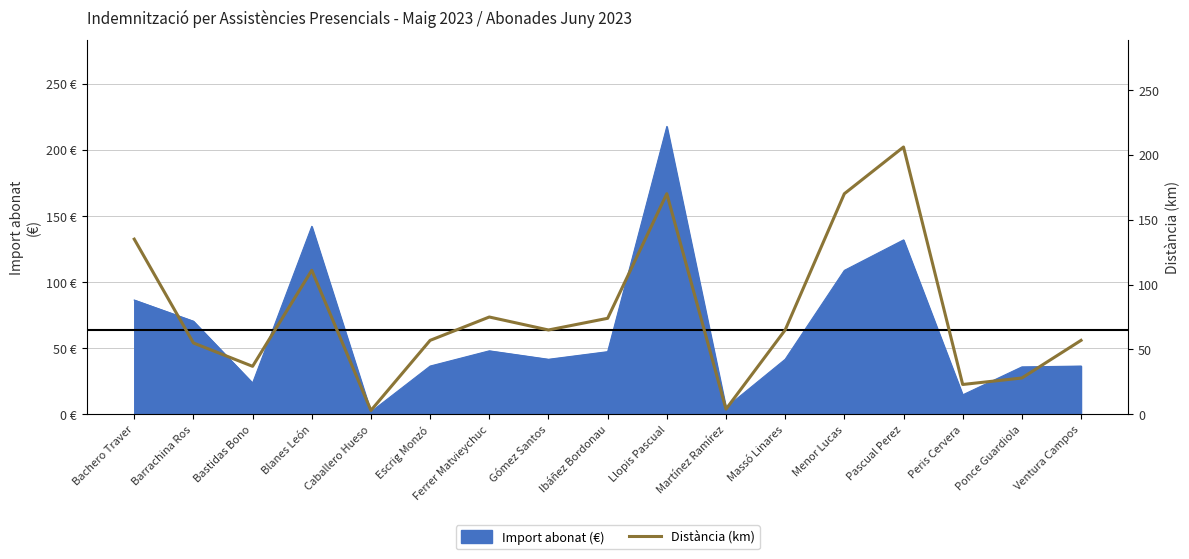

Which label corresponds to the largest value in the chart?

Pascual Perez